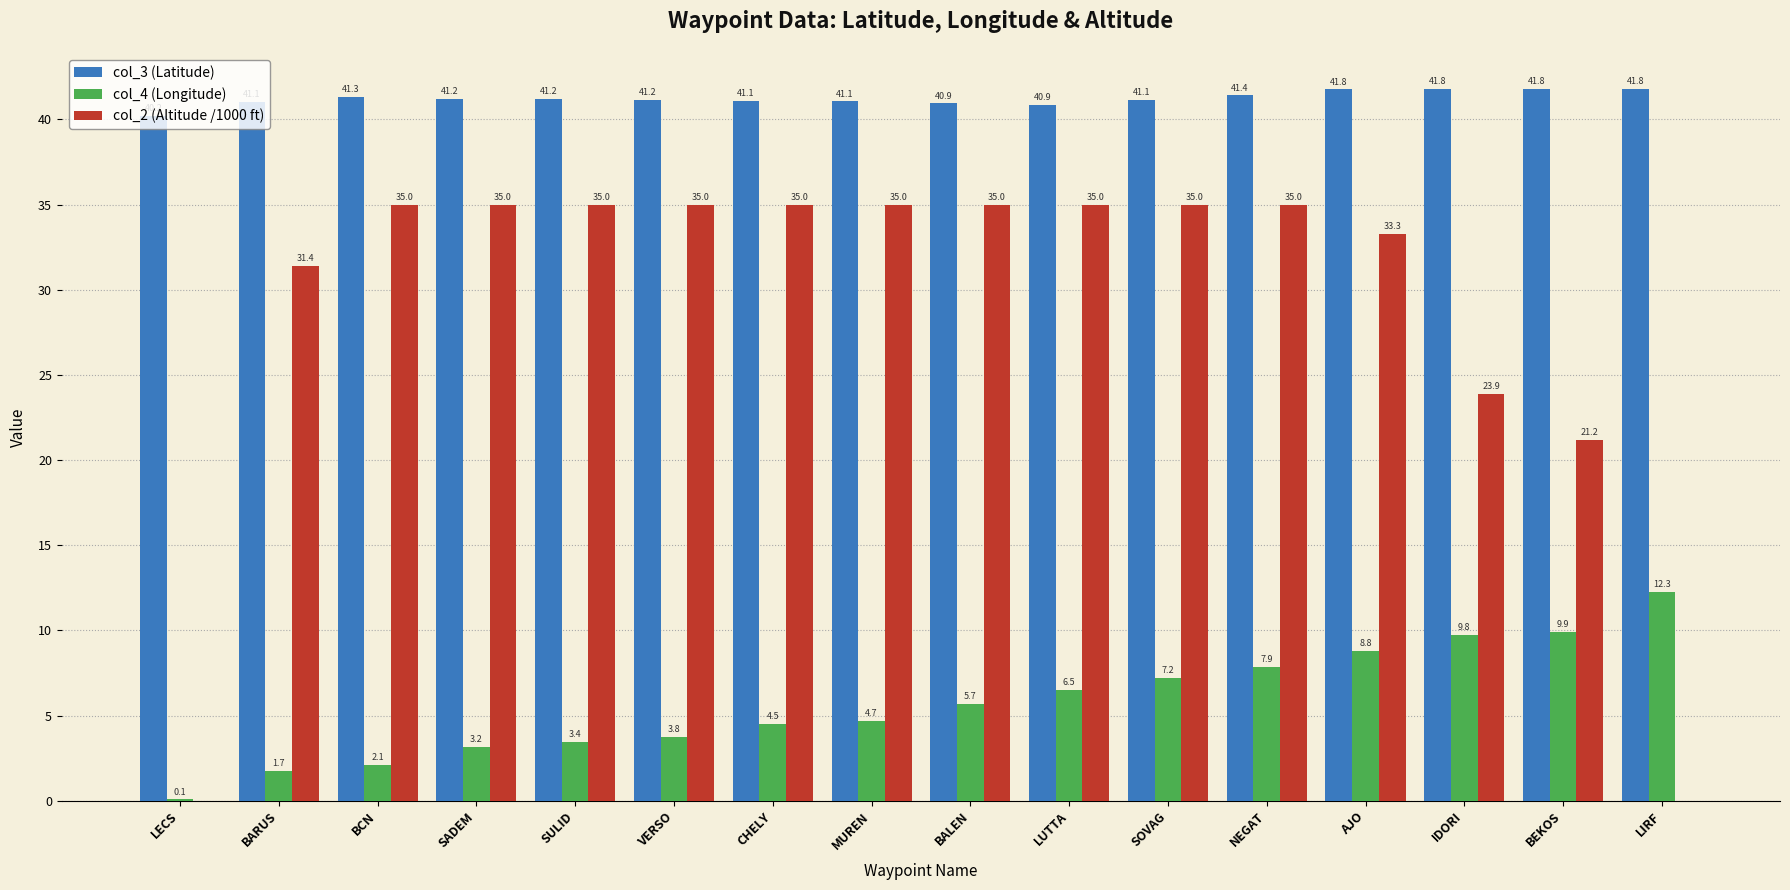

Are the bars grouped side by side (vs. stacked)?

Yes